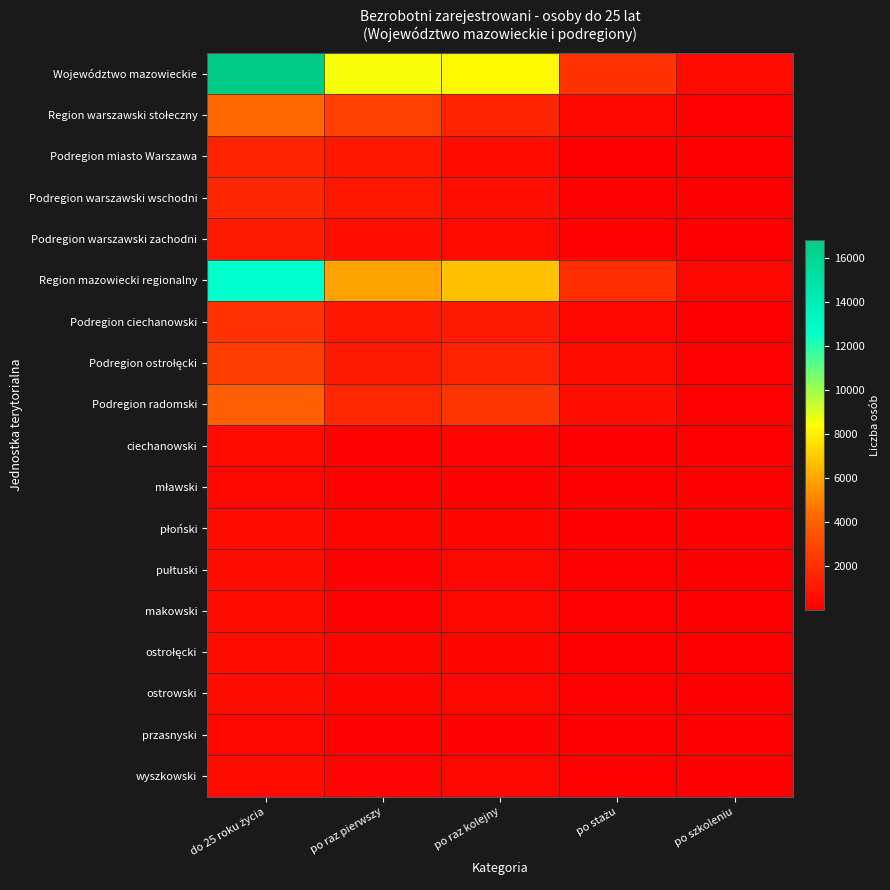

Which series changed the most between do 25 roku życia and po raz kolejny?

Województwo mazowieckie